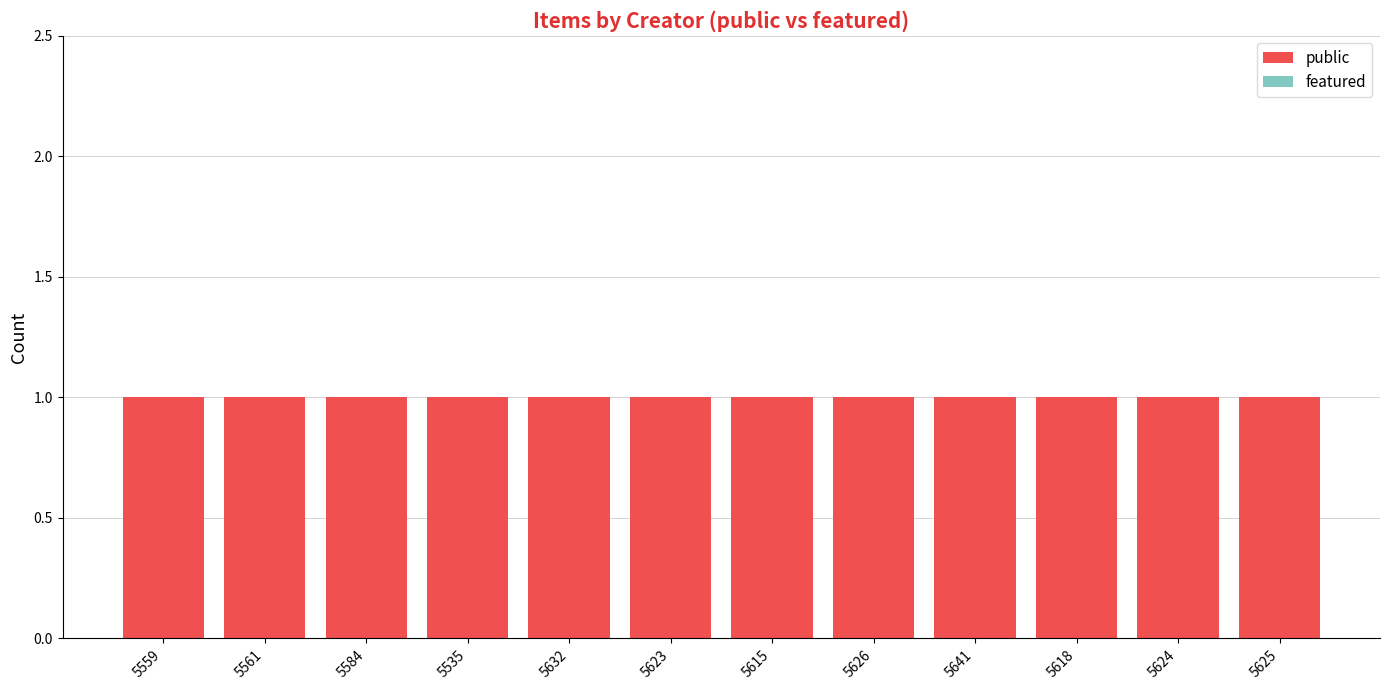

Which series has the largest total across all categories?

public